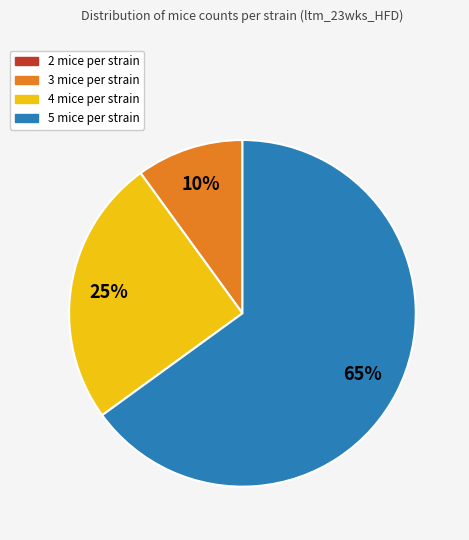

Is there a majority slice in this chart?

Yes